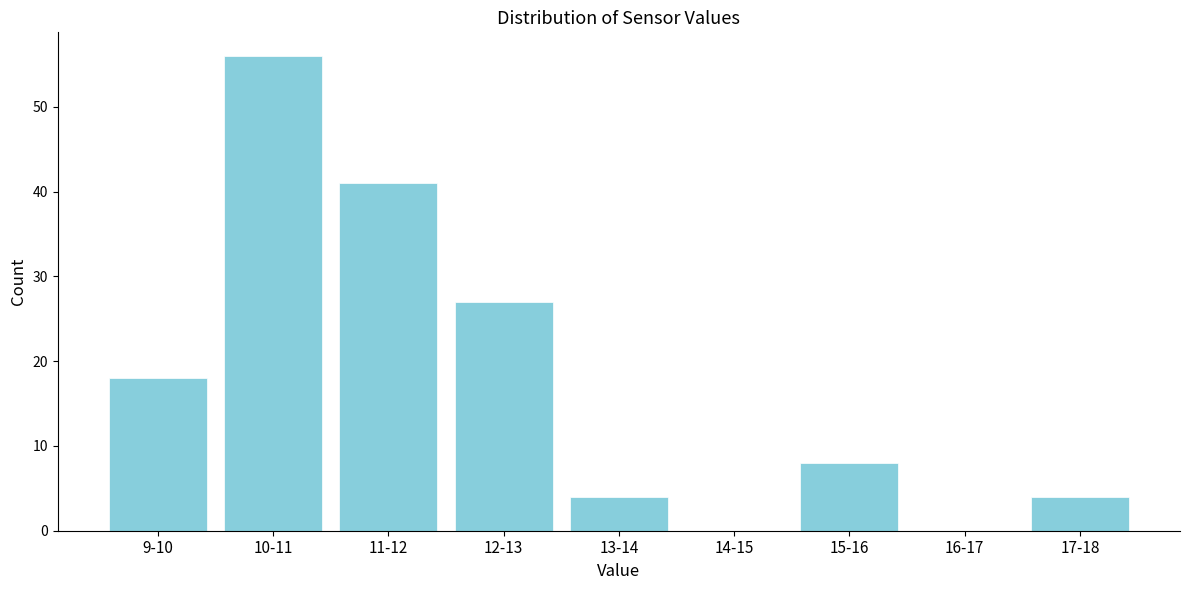

Reading left to right, transcribe all the data shown in this chart.

9-10=18	10-11=56	11-12=41	12-13=27	13-14=4	14-15=0	15-16=8	16-17=0	17-18=4